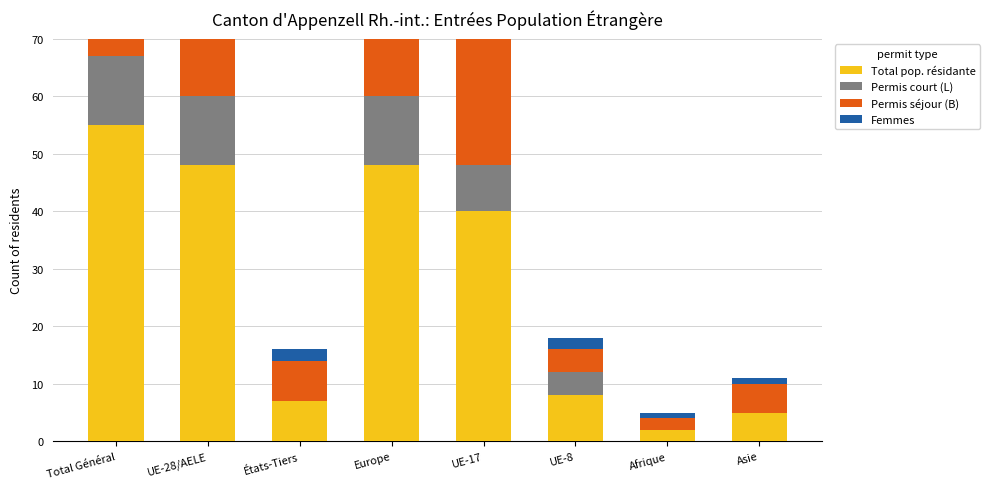

Which category has the highest value in the Total pop. résidante series?

Total Général